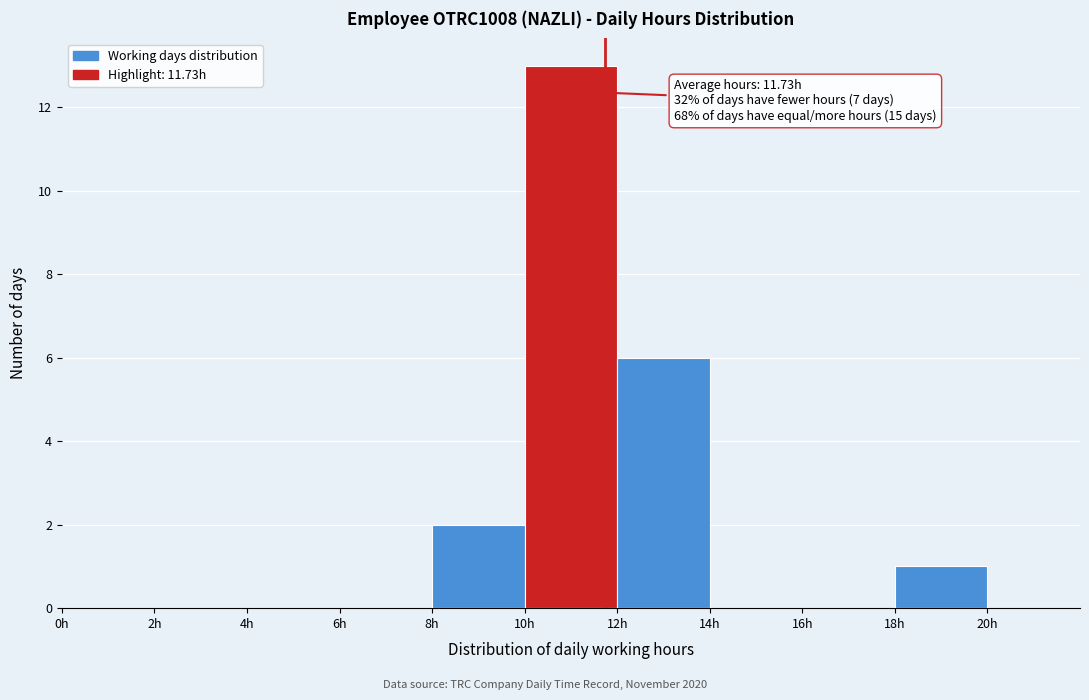

Which range on the x-axis has the tallest bar?

10 to 12